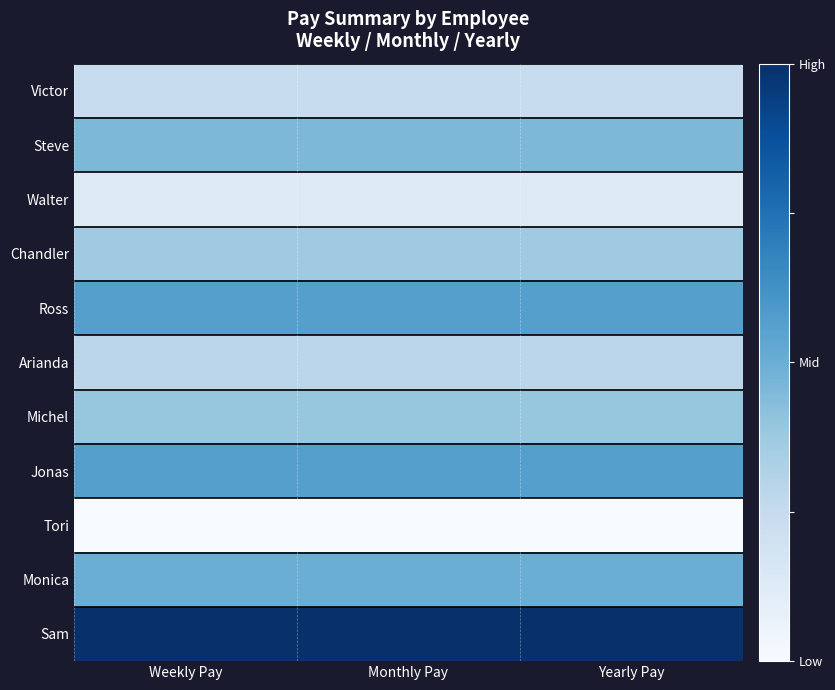

Reading left to right, extract all data points from this chart.

Victor: Weekly Pay=0.2	Monthly Pay=0.2	Yearly Pay=0.2
Steve: Weekly Pay=0.5	Monthly Pay=0.5	Yearly Pay=0.5
Walter: Weekly Pay=0.1	Monthly Pay=0.1	Yearly Pay=0.1
Chandler: Weekly Pay=0.4	Monthly Pay=0.4	Yearly Pay=0.4
Ross: Weekly Pay=0.6	Monthly Pay=0.6	Yearly Pay=0.6
Arianda: Weekly Pay=0.3	Monthly Pay=0.3	Yearly Pay=0.3
Michel: Weekly Pay=0.4	Monthly Pay=0.4	Yearly Pay=0.4
Jonas: Weekly Pay=0.6	Monthly Pay=0.6	Yearly Pay=0.6
Tori: Weekly Pay=0.0	Monthly Pay=0.0	Yearly Pay=0.0
Monica: Weekly Pay=0.5	Monthly Pay=0.5	Yearly Pay=0.5
Sam: Weekly Pay=1.0	Monthly Pay=1.0	Yearly Pay=1.0